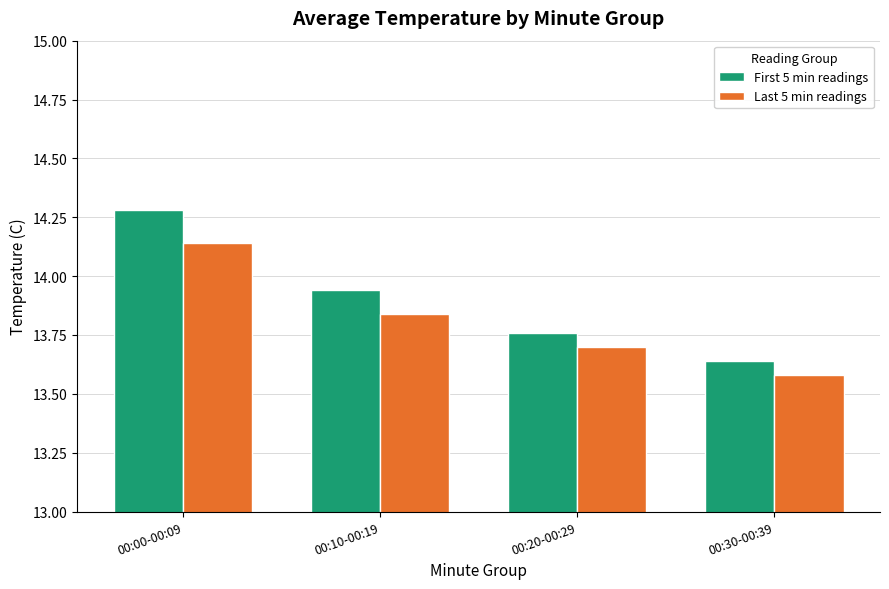

How many Last 5 min readings values are between 13 and 14?

3